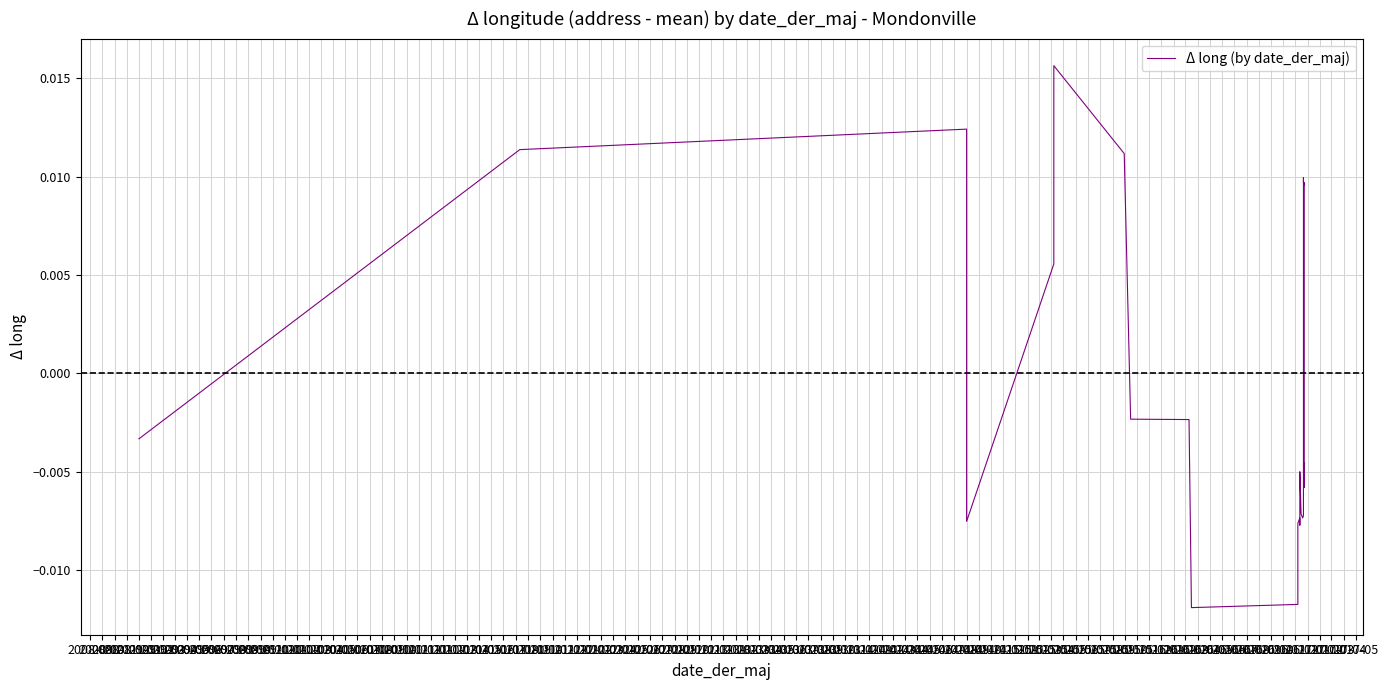

How many lines are shown in the chart?

1